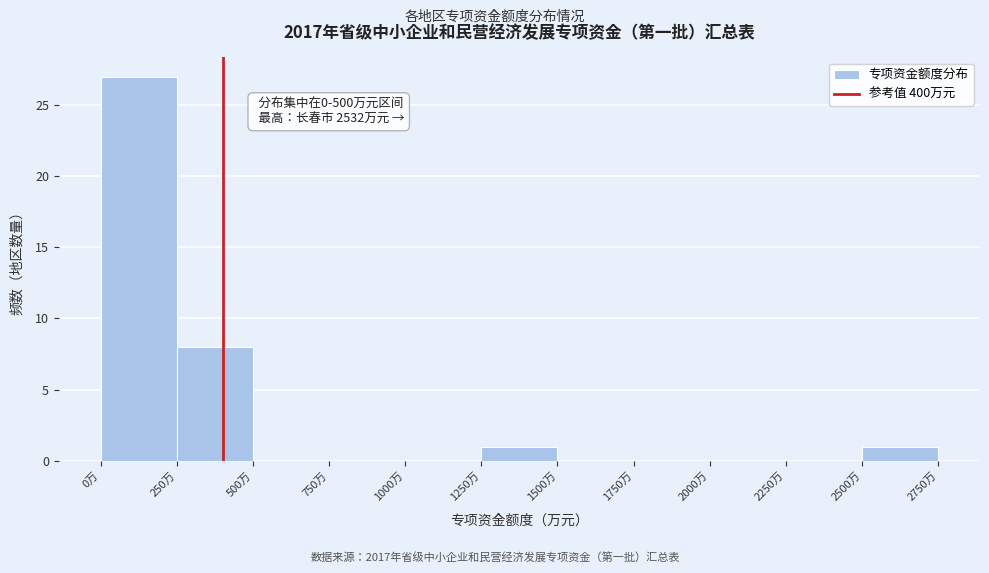

Over which range of the x-axis is the bar tallest?

0 to 250